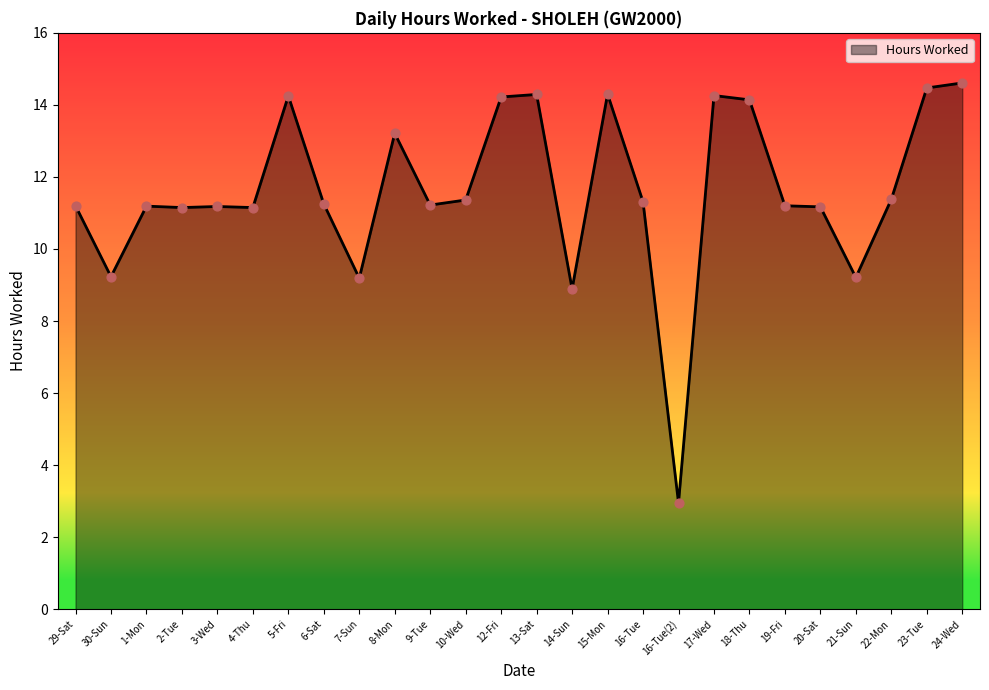

Which has a higher value, 24-Wed or 9-Tue?

24-Wed